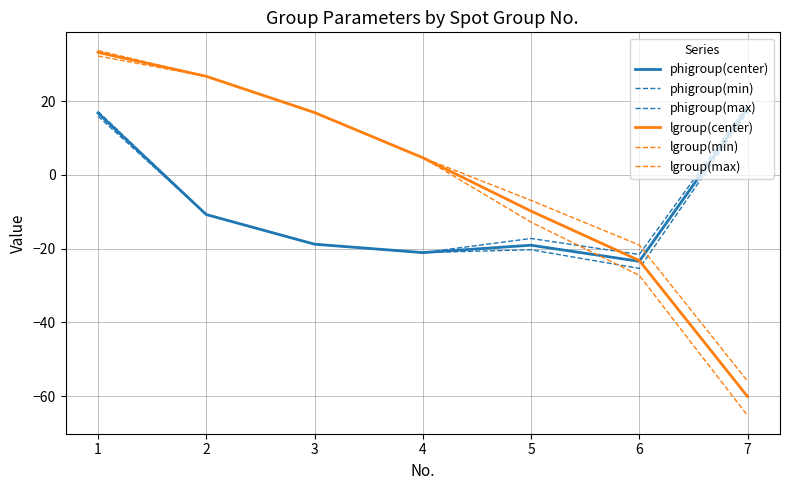

How many lines are shown in the chart?

6